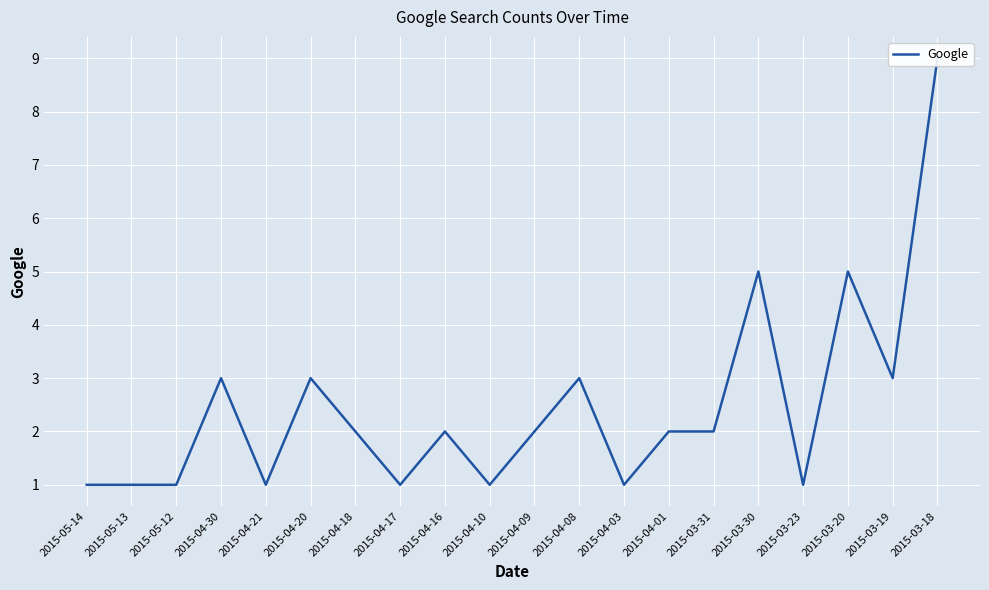

Count the values in the range 1 to 3.

17